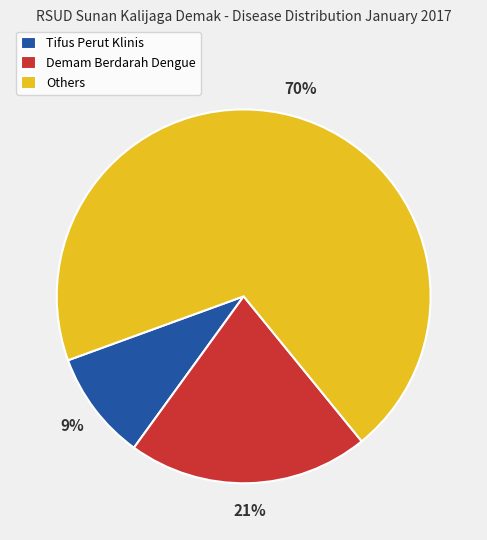

True or false: Demam Berdarah Dengue accounts for 21% of the total.

True